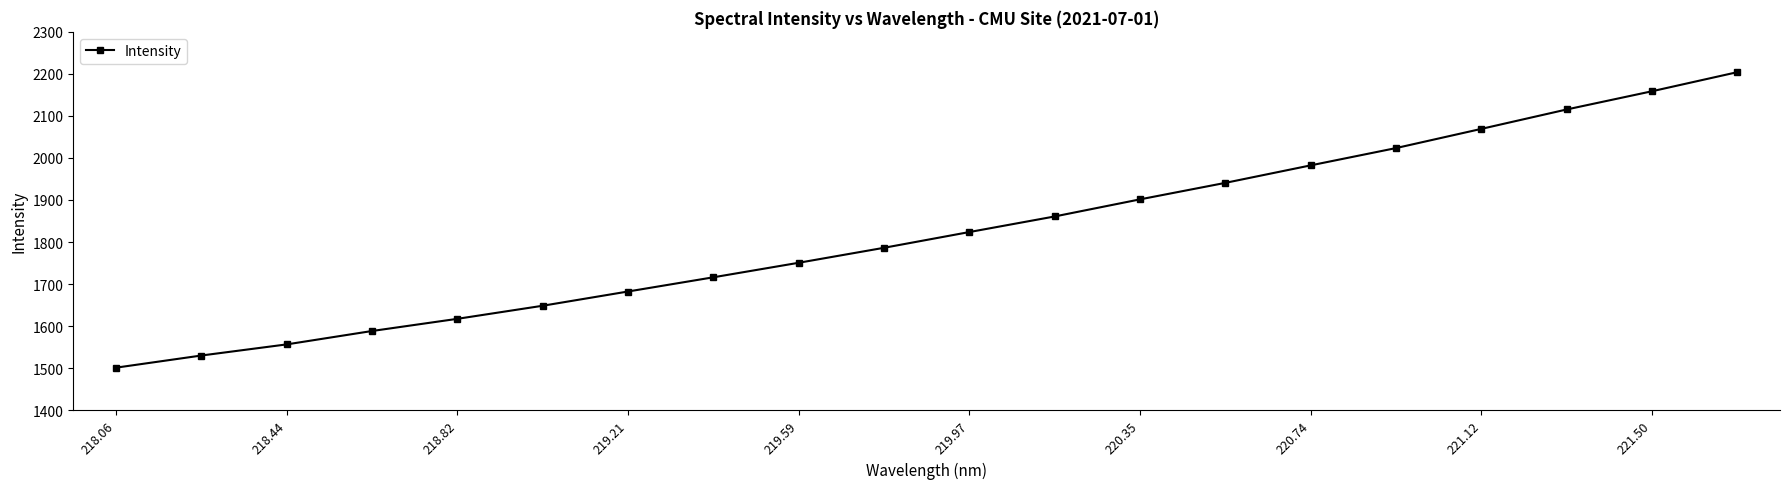

True or false: there are more than 1 points higher than both neighbors.

False